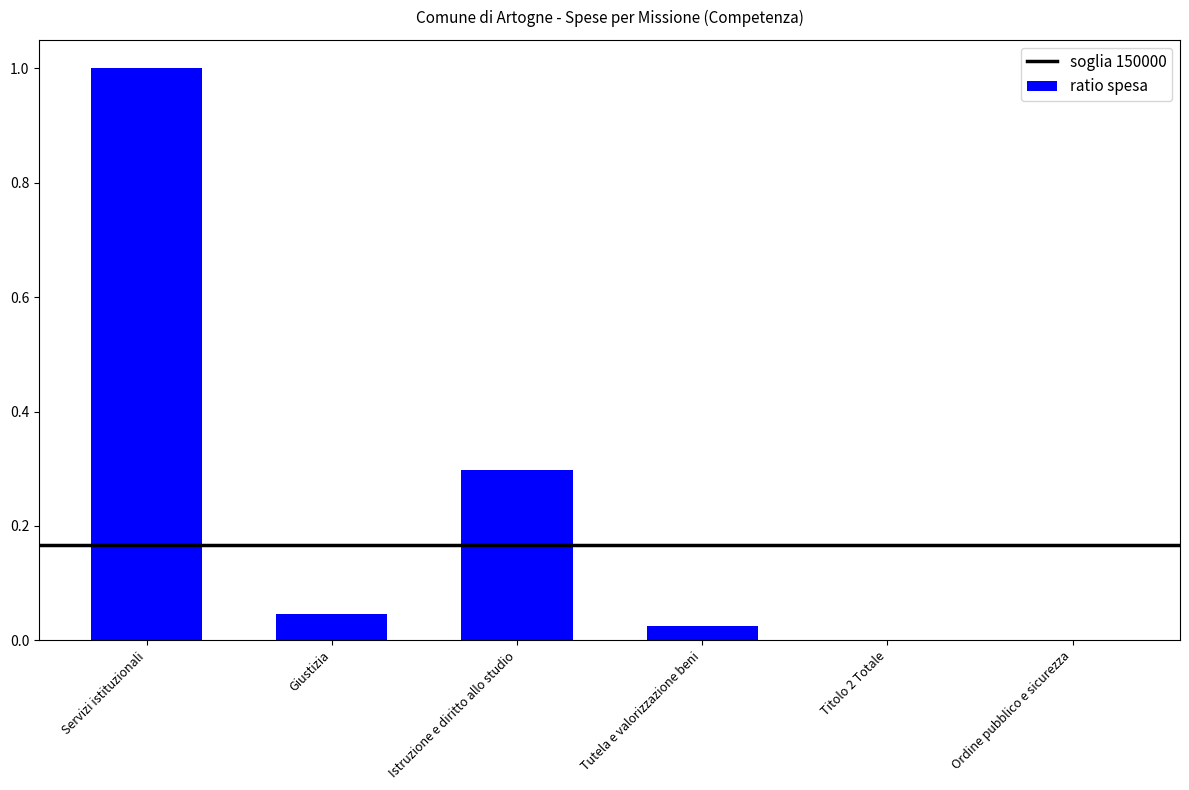

What is the sum of all values?

1.4